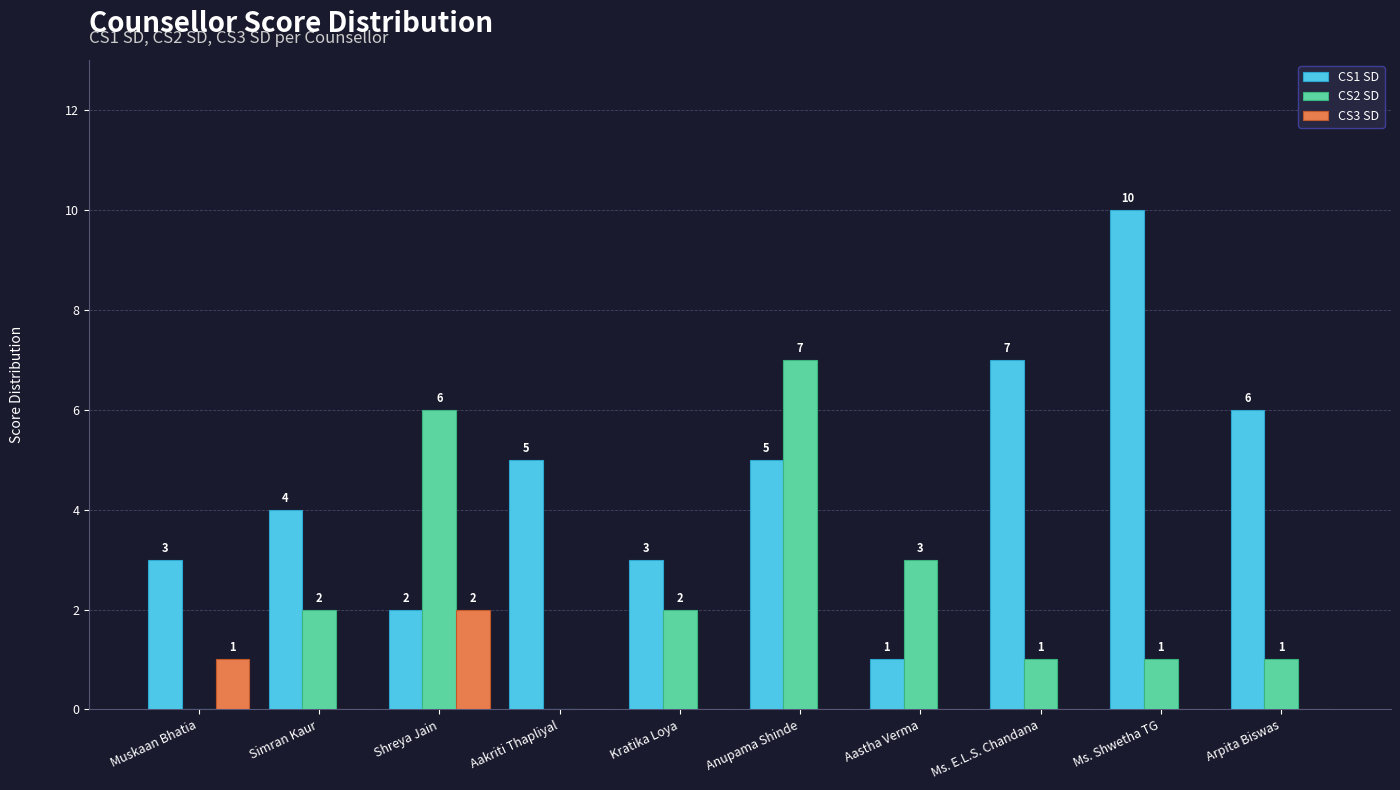

How many groups of bars are there?

10